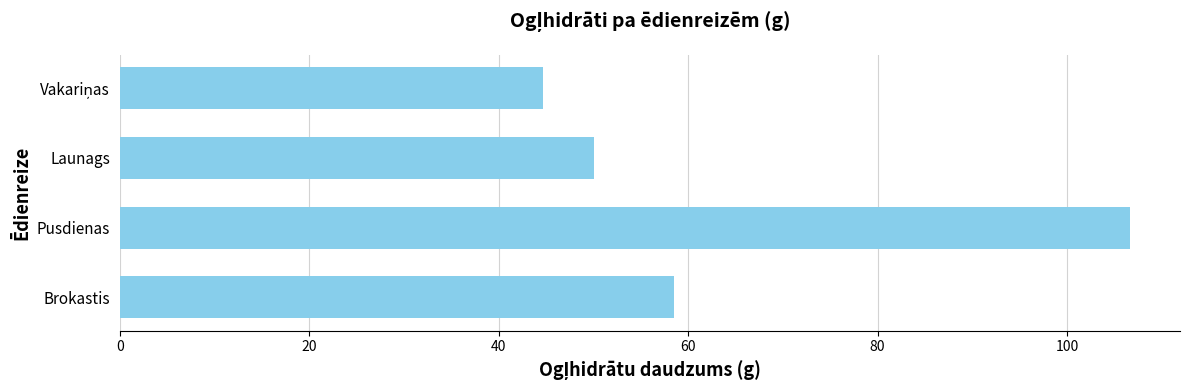

Reading top to bottom, what are all the values shown in this chart?

44.7	50.0	106.6	58.5